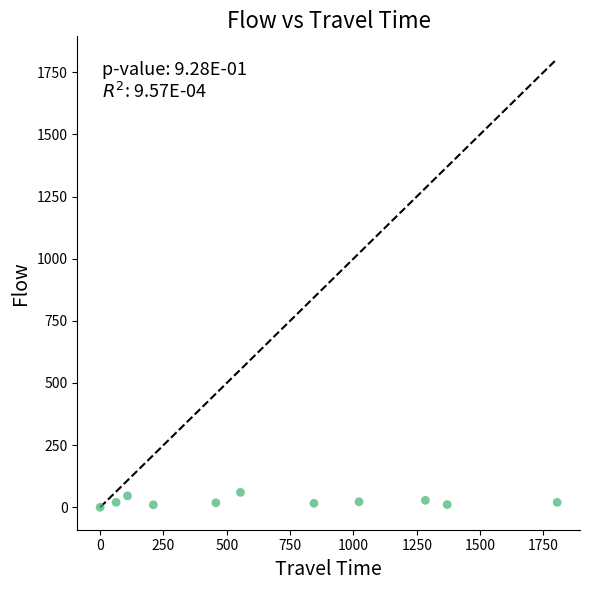

What is the average X value?

701